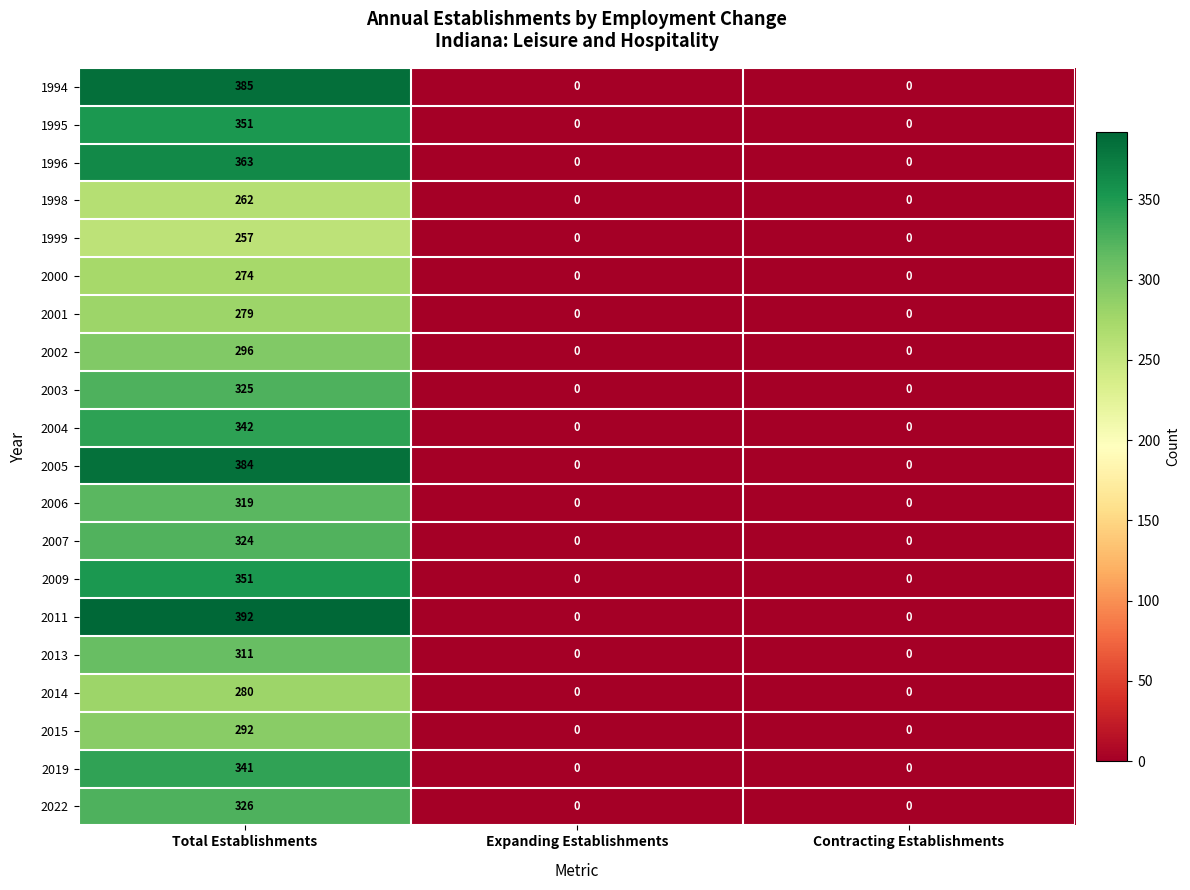

How many data points does each series have?

3